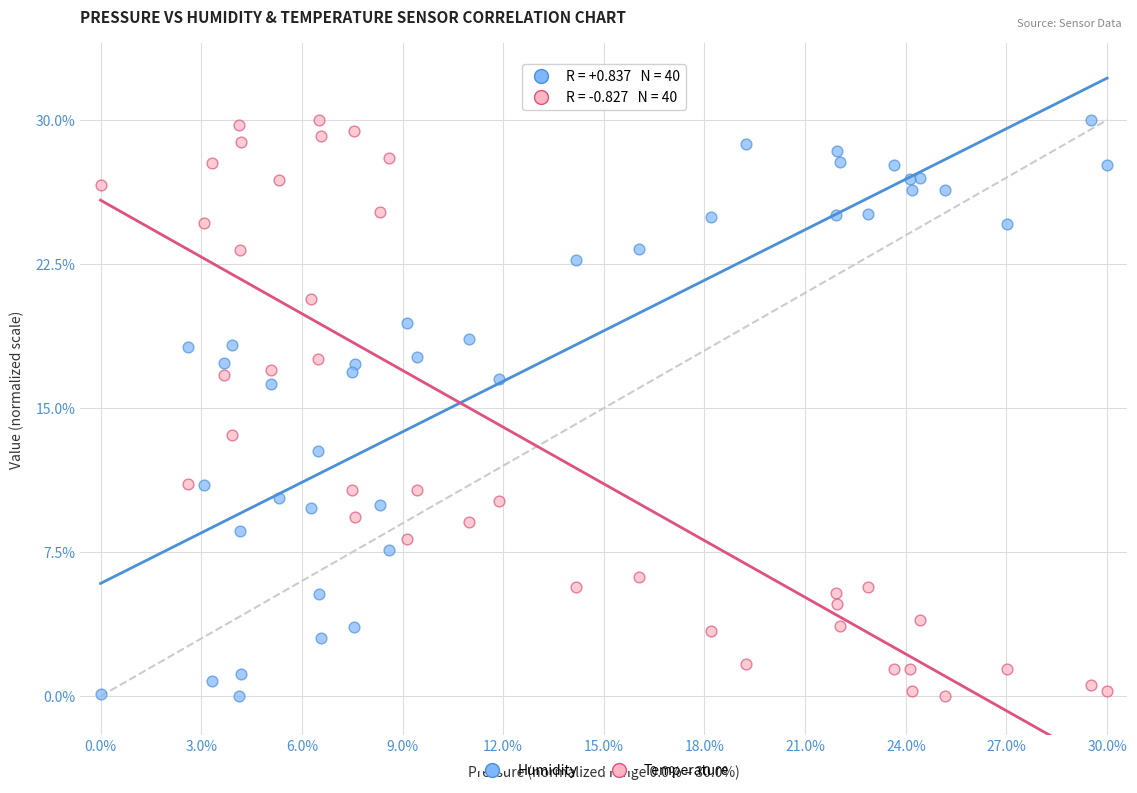

Across all data points, what is the range of X values (max minus min)?

1.0